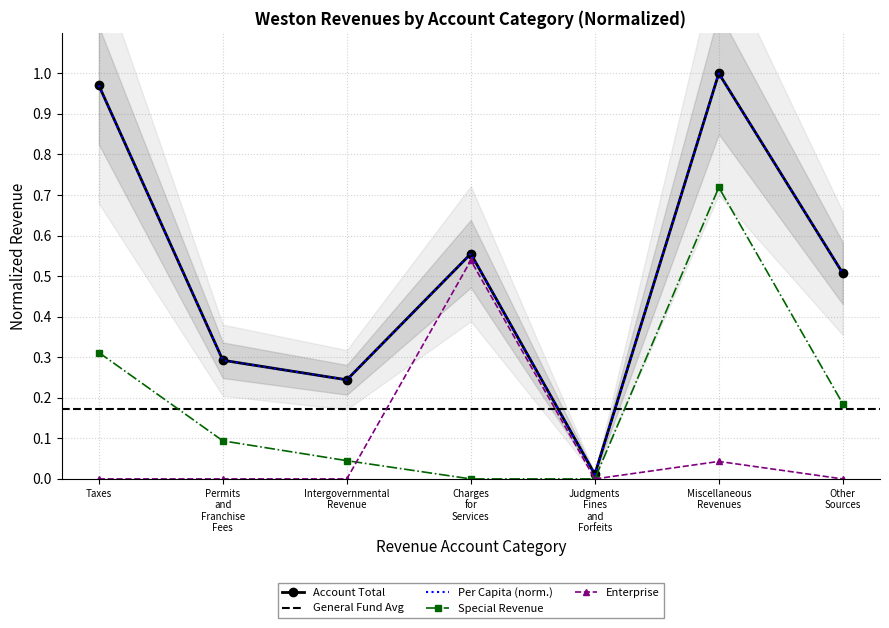

Is it true that Per Capita equals 1.7 at Taxes?

False